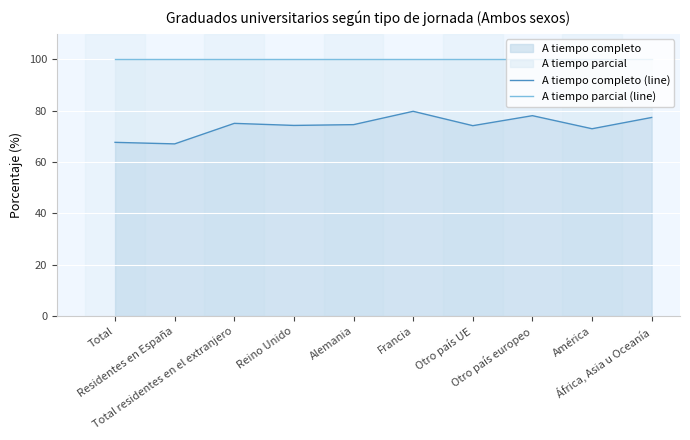

What is the total value across all series at América?

173.0